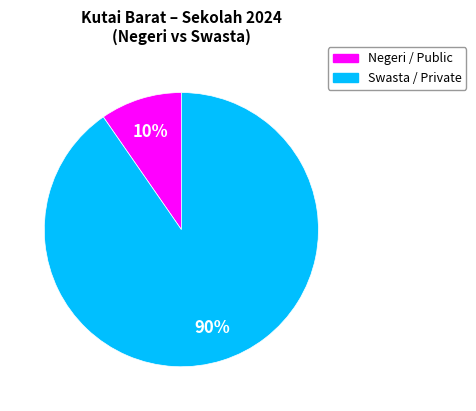

To the nearest percent, what is the average slice percentage?

50%